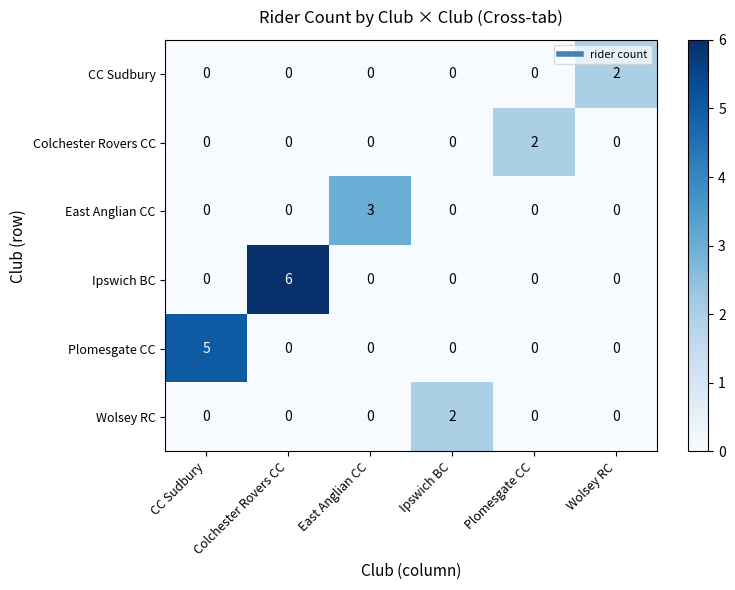

At which label does East Anglian CC reach its peak?

East Anglian CC